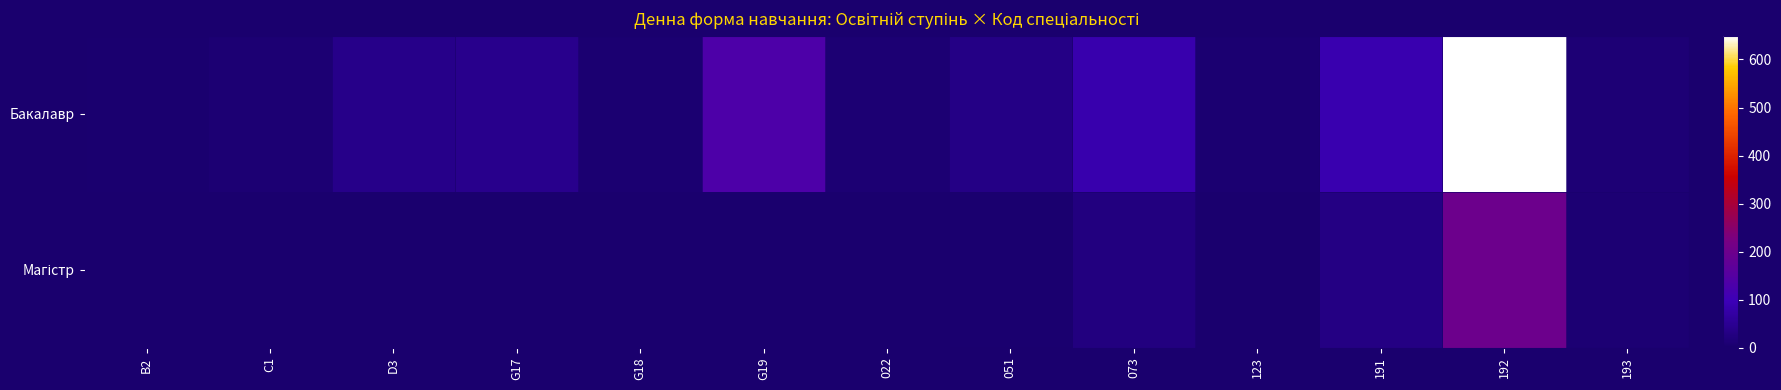

Which category has the highest value across all series?

192